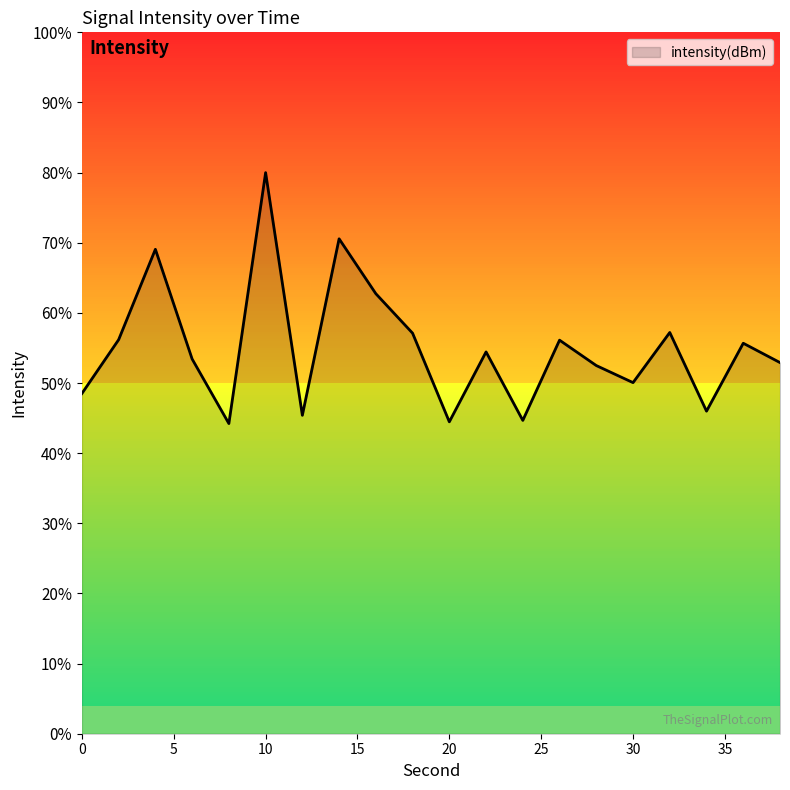

The chart shows a value of -158.0 at 14. True or false?

False